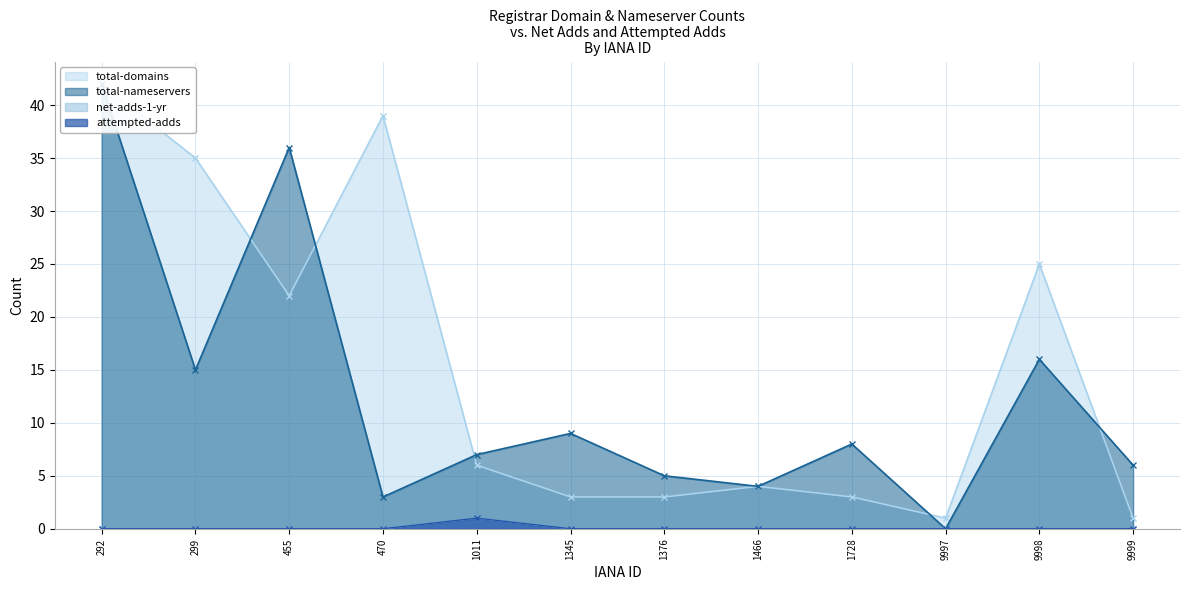

How many data points in total-nameservers are less than 8?

6